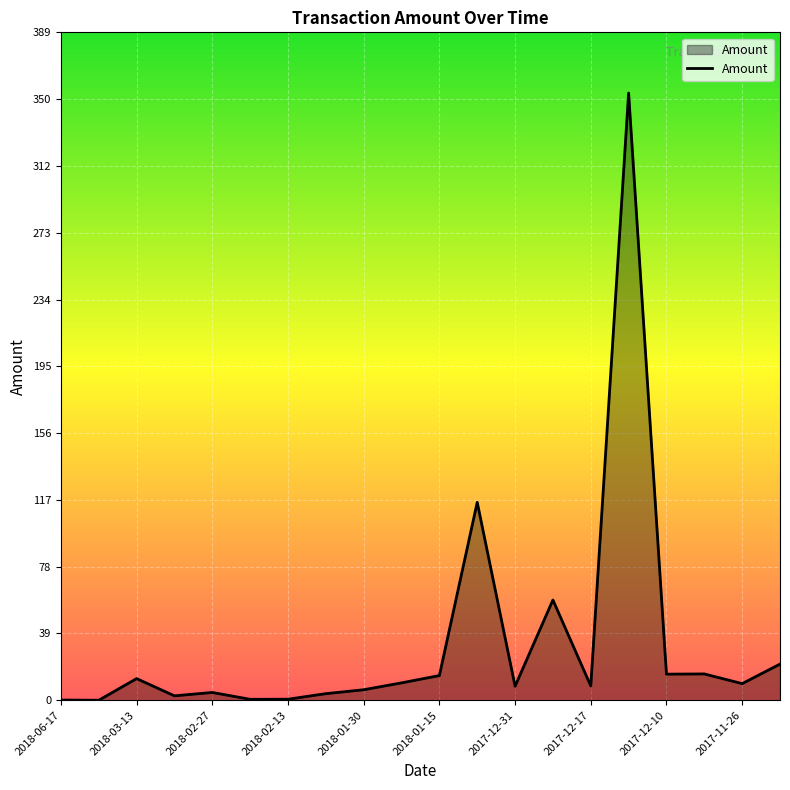

What is the maximum value shown in the chart?

354.0